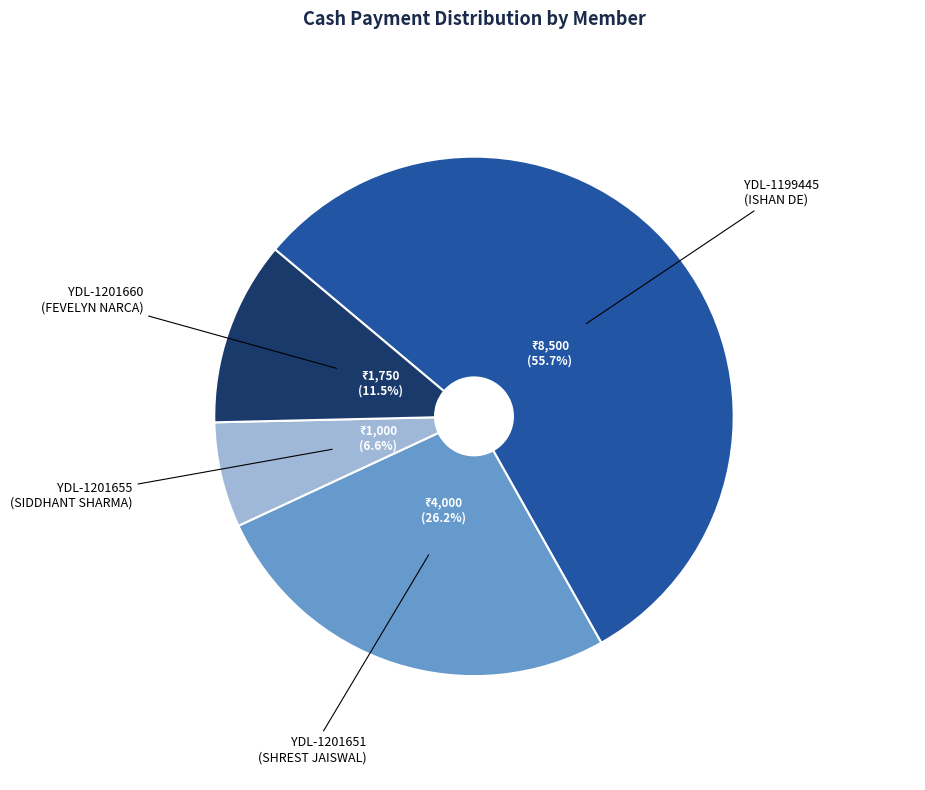

How many slices are in this pie chart?

4